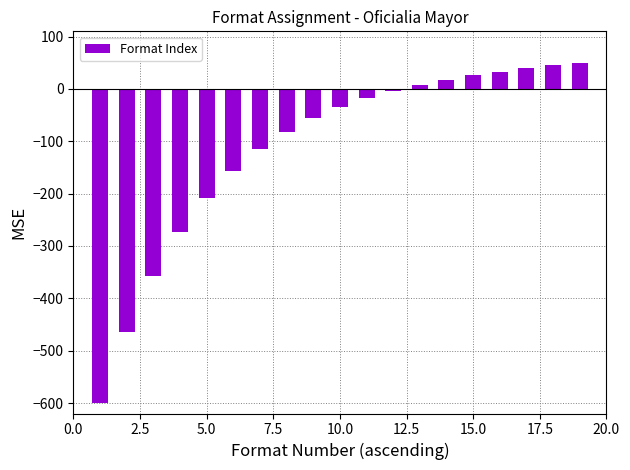

Reading left to right, extract all data points from this chart.

-600.0	-464.1	-357.6	-273.9	-208.1	-156.1	-114.9	-82.2	-55.9	-34.8	-17.7	-3.6	8.0	17.8	26.1	33.3	39.5	45.1	50.2